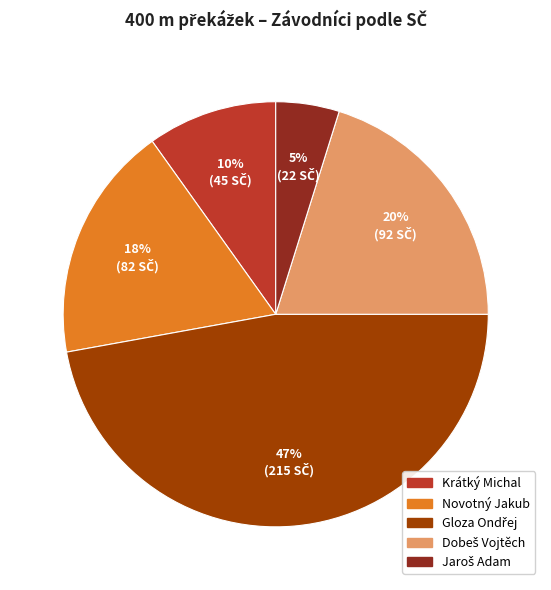

To the nearest percent, what portion does Novotný Jakub represent?

18%